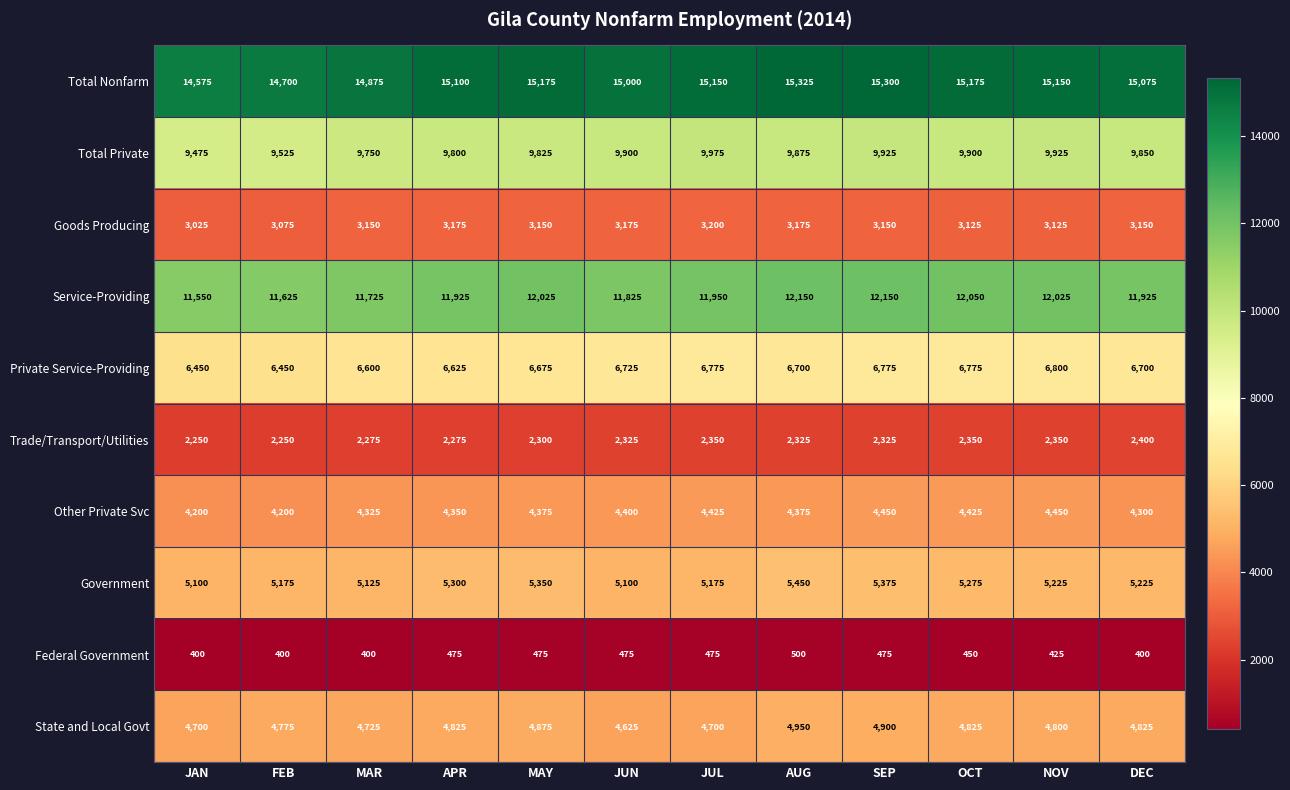

What is the spread (max minus min) of values at OCT?

14725